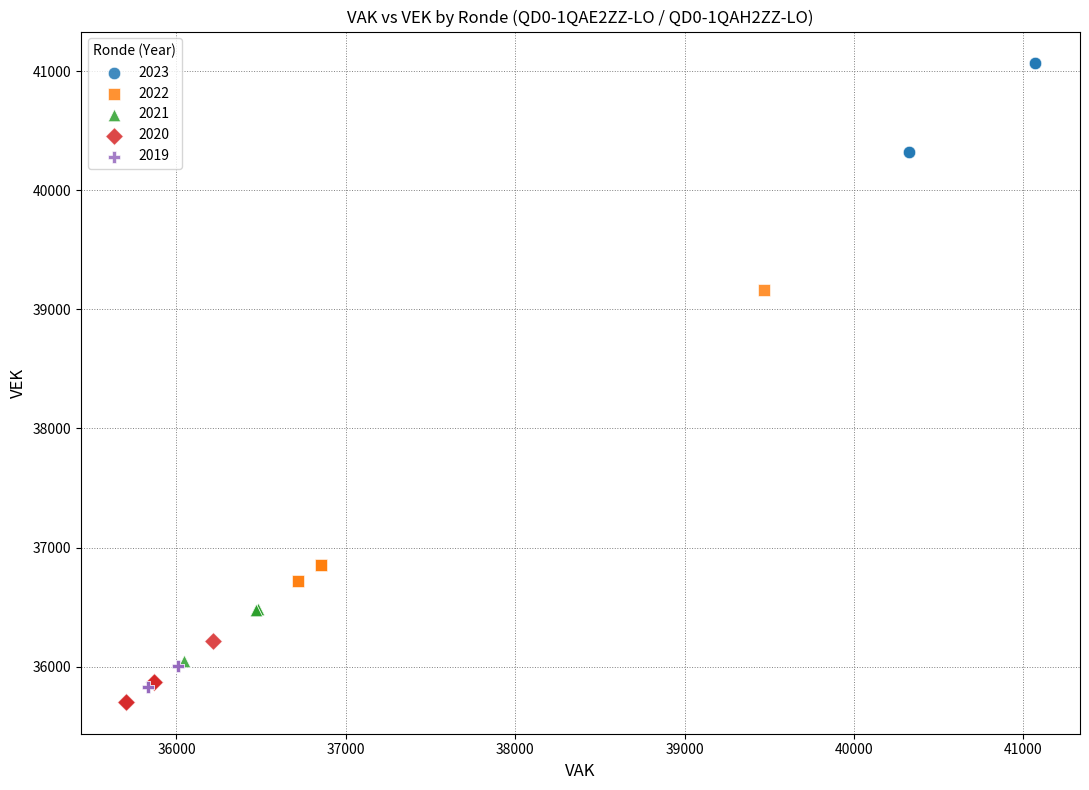

Which series reaches the maximum Y coordinate?

2023